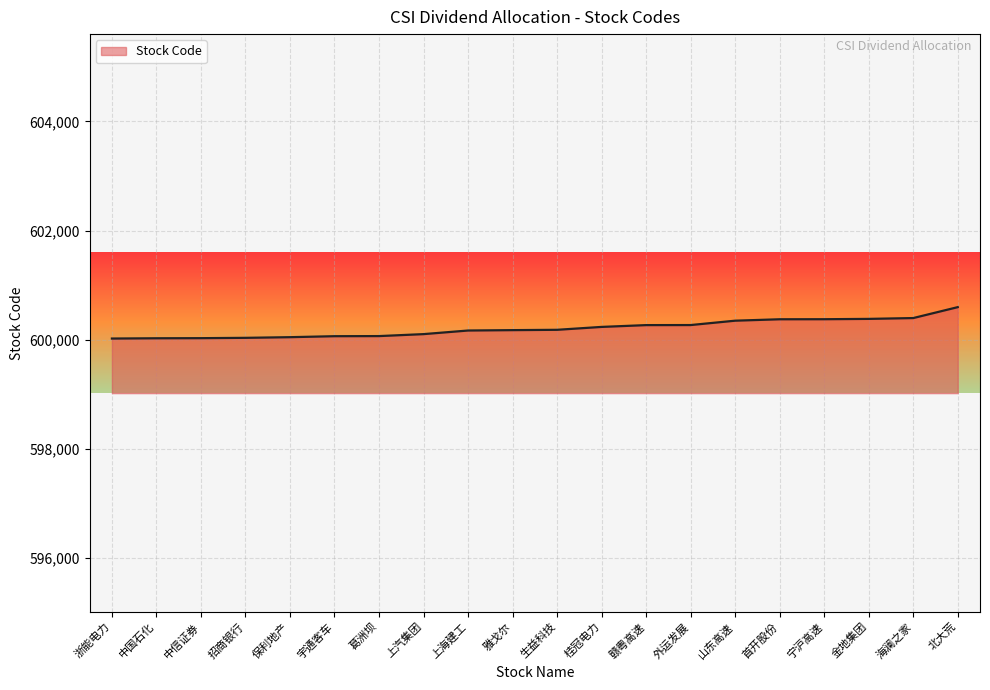

What is the difference between the maximum and minimum values?

575